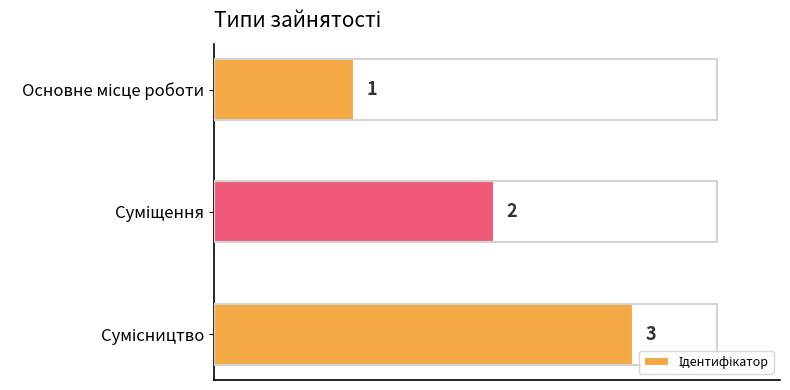

What is the greatest value displayed?

3